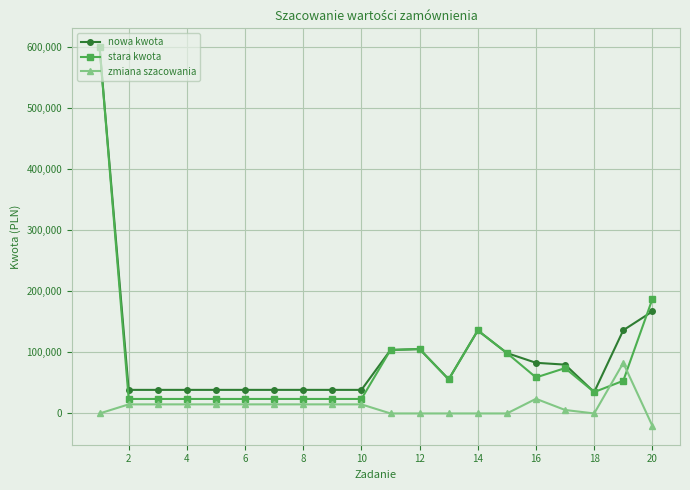

True or false: stara kwota has more than 0 points higher than both neighbors.

True